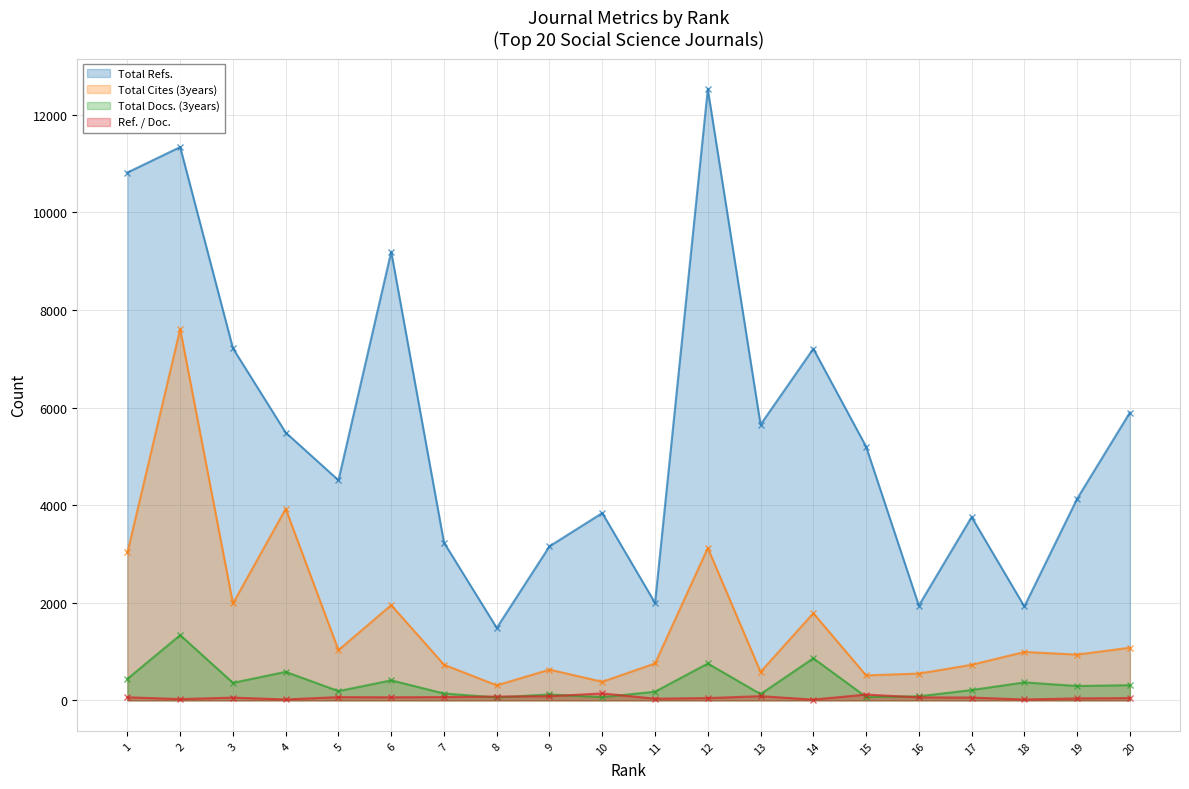

At which category does Total Refs. reach its first local valley?

5